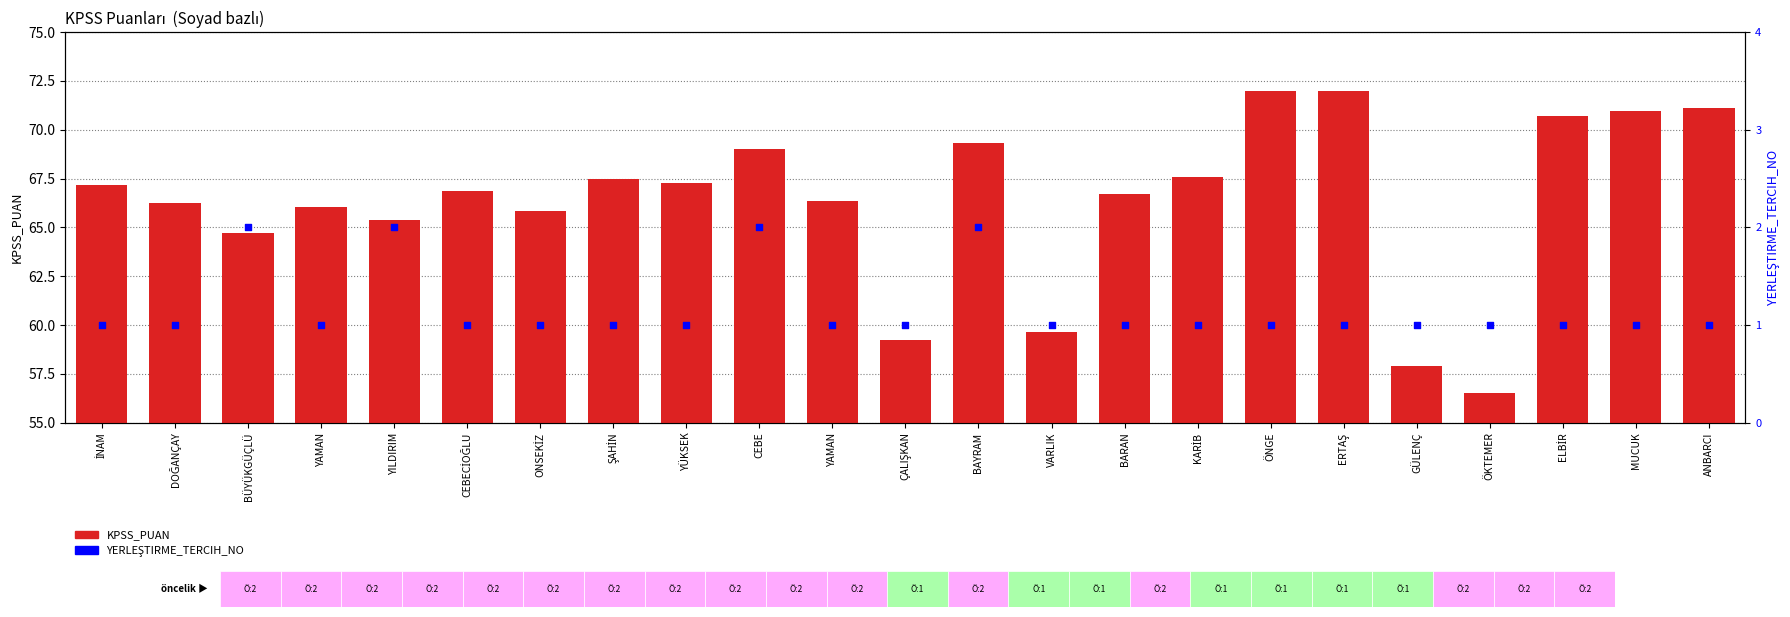

At which category is the sum across all series the highest?

ÖNGE